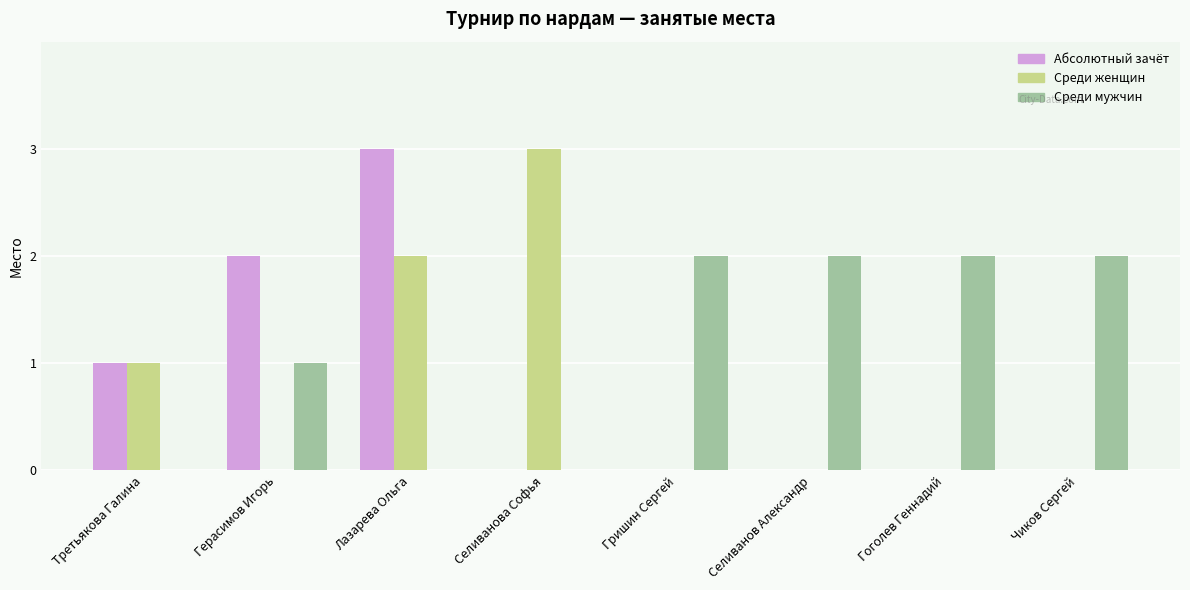

How many groups of bars are there?

8